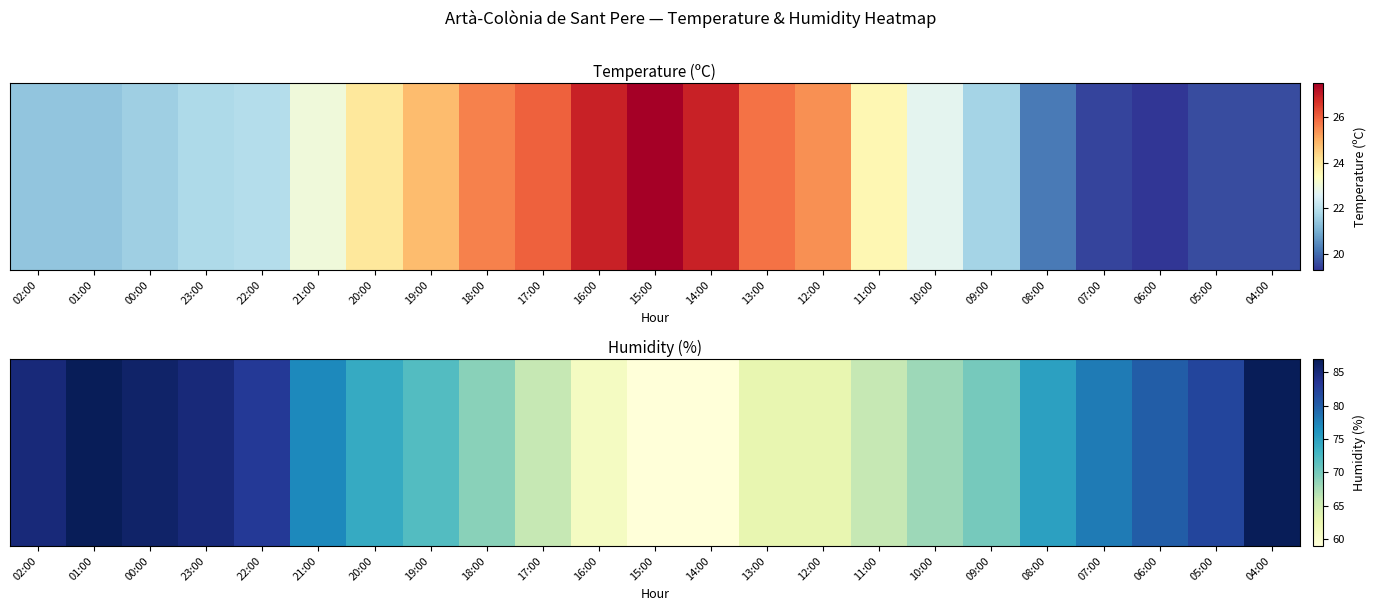

List the labels in order of value, smallest first.

15:00, 14:00, 16:00, 13:00, 12:00, 17:00, 11:00, 10:00, 18:00, 09:00, 19:00, 20:00, 08:00, 21:00, 07:00, 06:00, 05:00, 22:00, 02:00, 23:00, 00:00, 01:00, 04:00